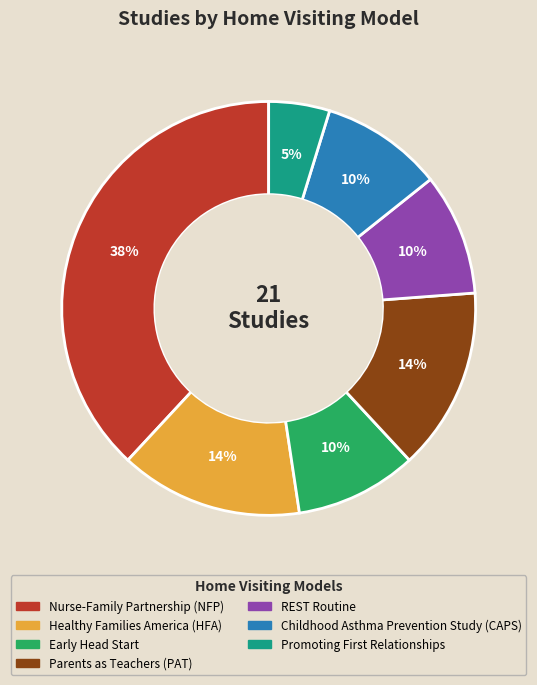

What percentage is the Early Head Start slice, to the nearest percent?

10%